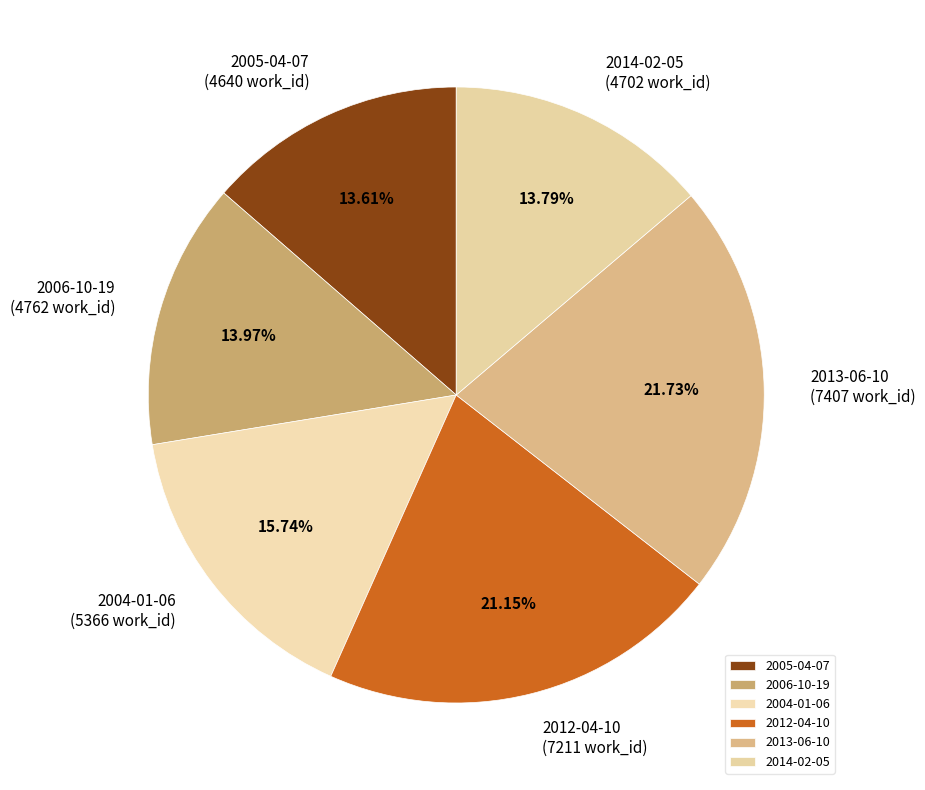

To the nearest percent, what is the average slice percentage?

17%